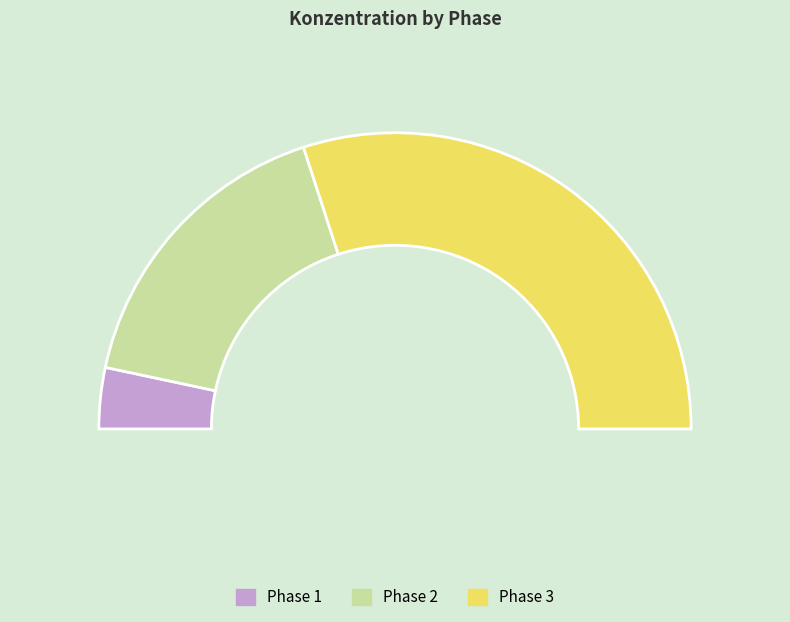

Rank the categories by value from lowest to highest.

Phase 1, Phase 2, Phase 3